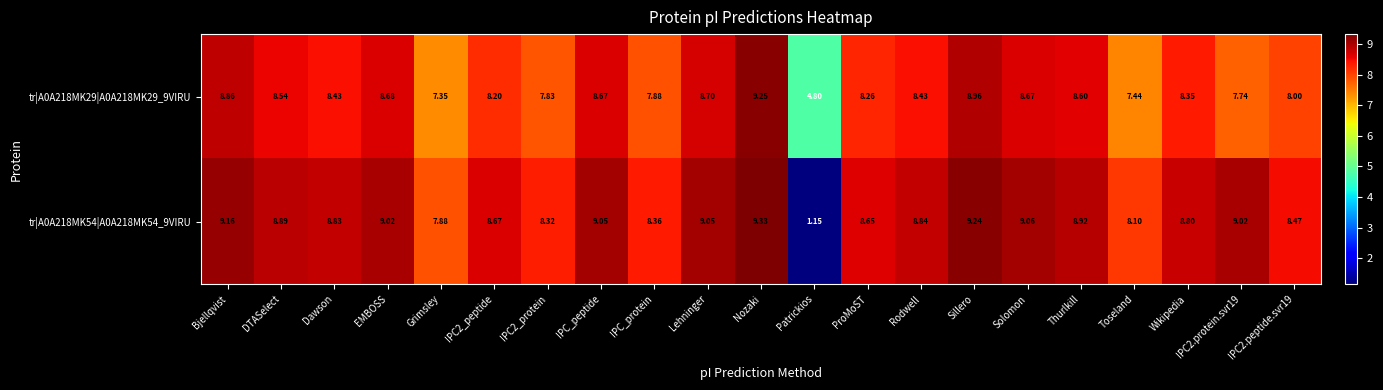

Count the number of categories in the chart.

21